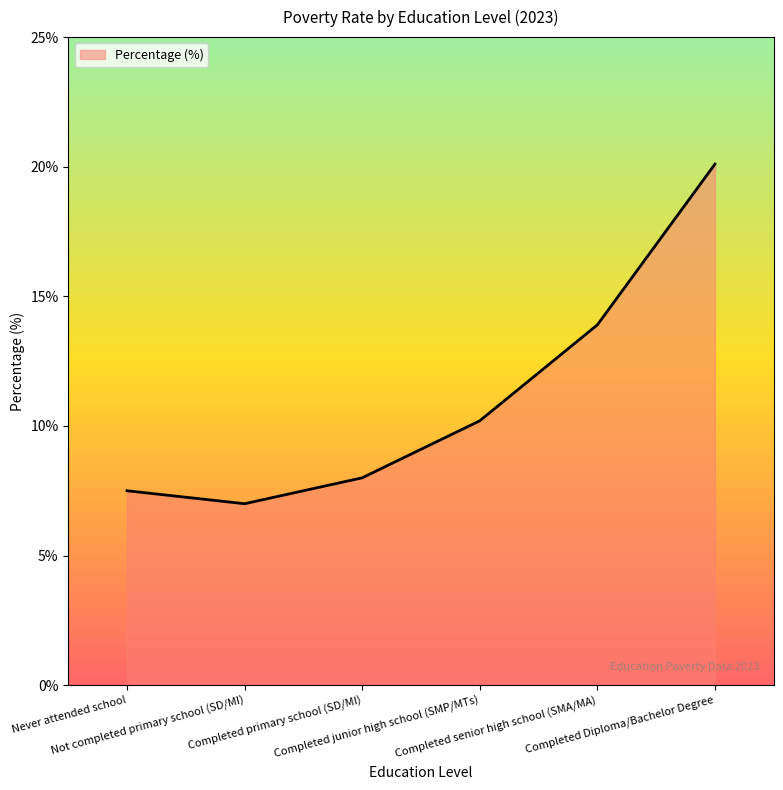

Is it true that the value at Completed Diploma/Bachelor Degree is 20.1?

True